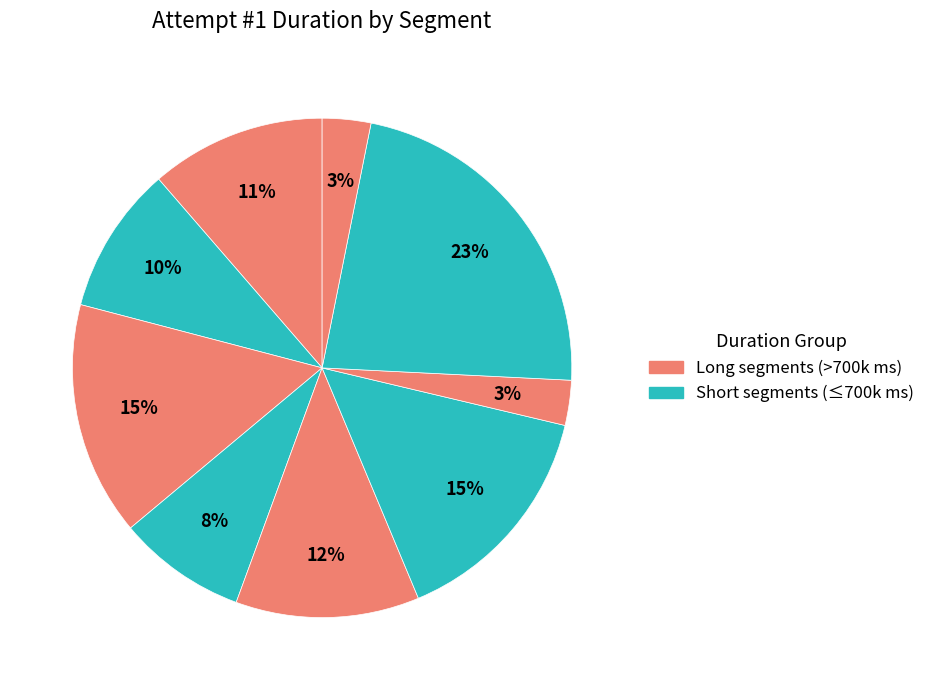

To the nearest percent, what is the difference between the largest and smallest slice percentages?

20%